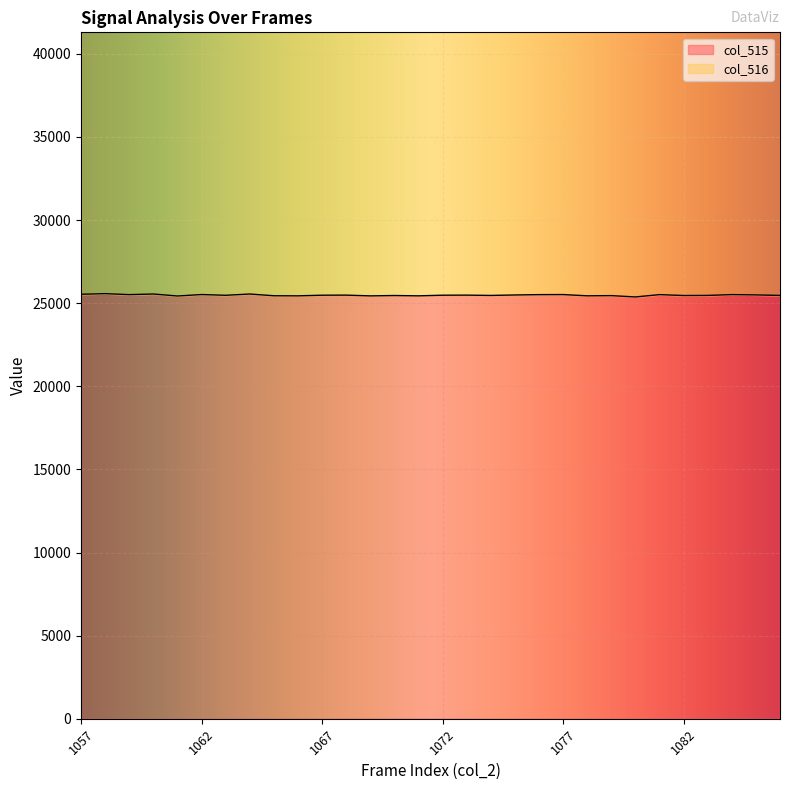

What is the difference between the maximum and second lowest values?

141